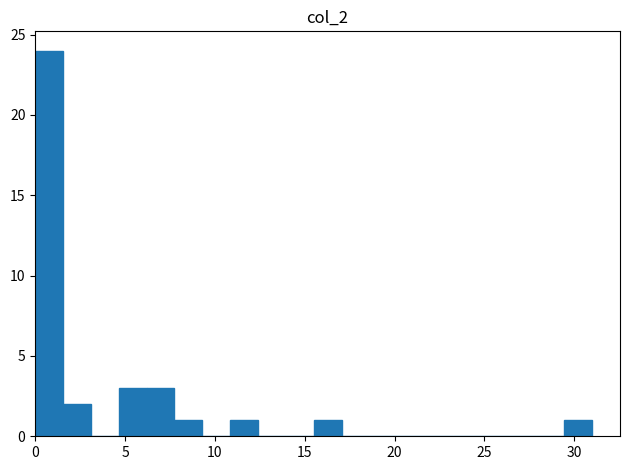

Around what value on the x-axis is the tallest bar? Give the approximate position of its centre, as read against the axis.

1.0